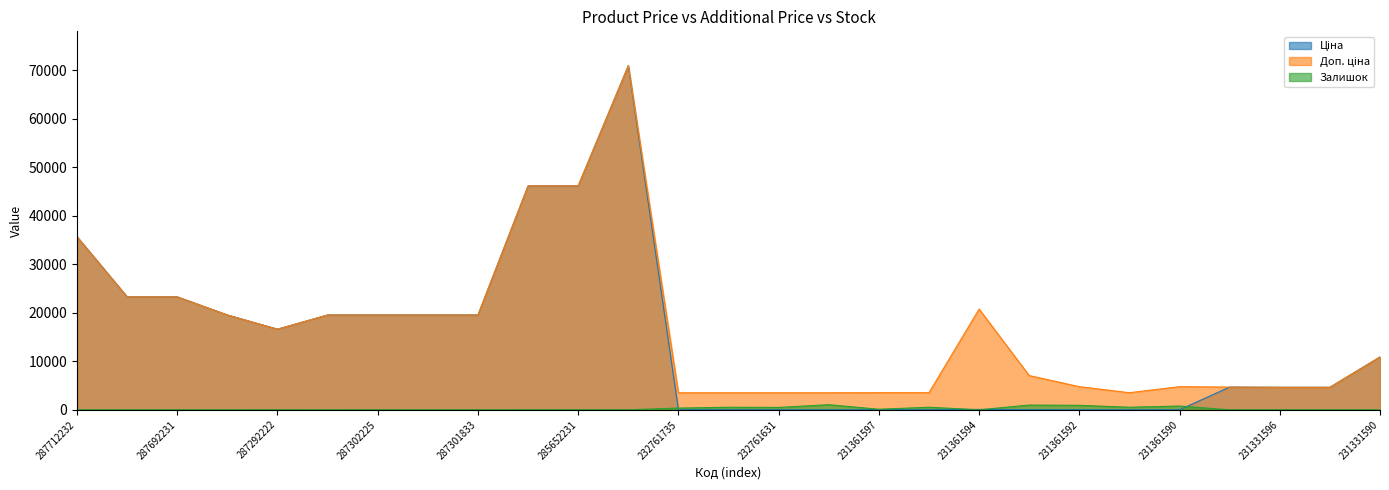

What is the difference between the maximum and minimum values in the Залишок series?

1056.0